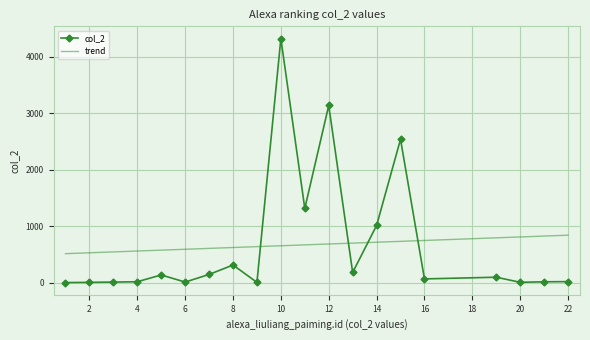

What is the greatest value displayed?

4324.0